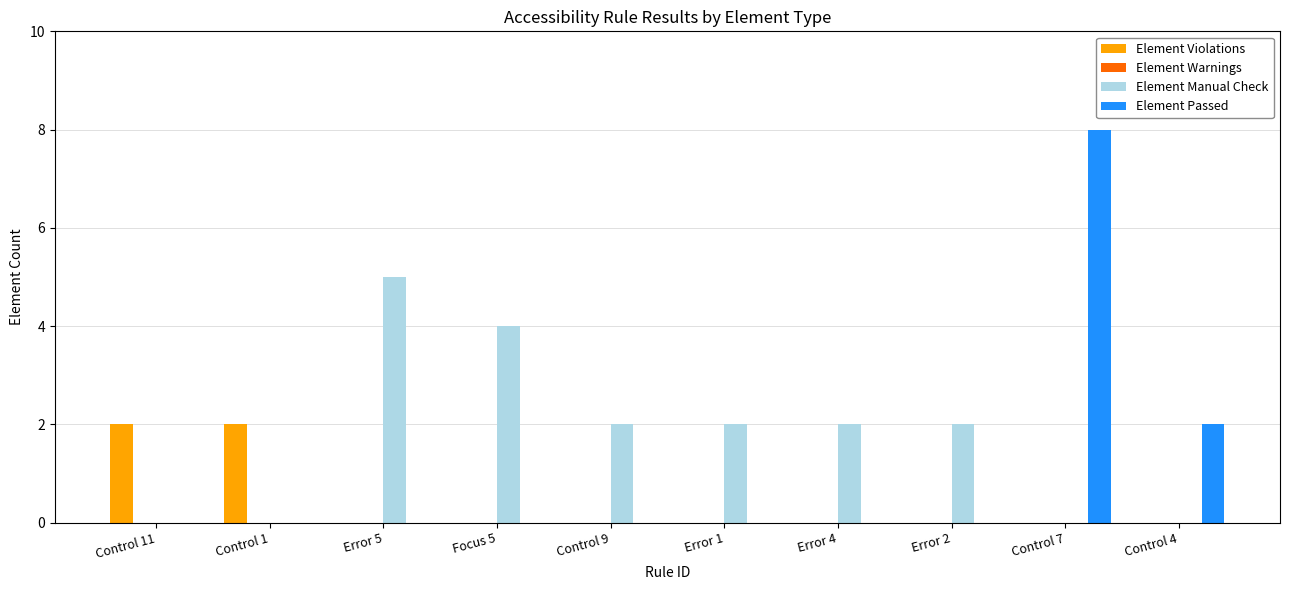

At which label does Element Manual Check reach its peak?

Error 5